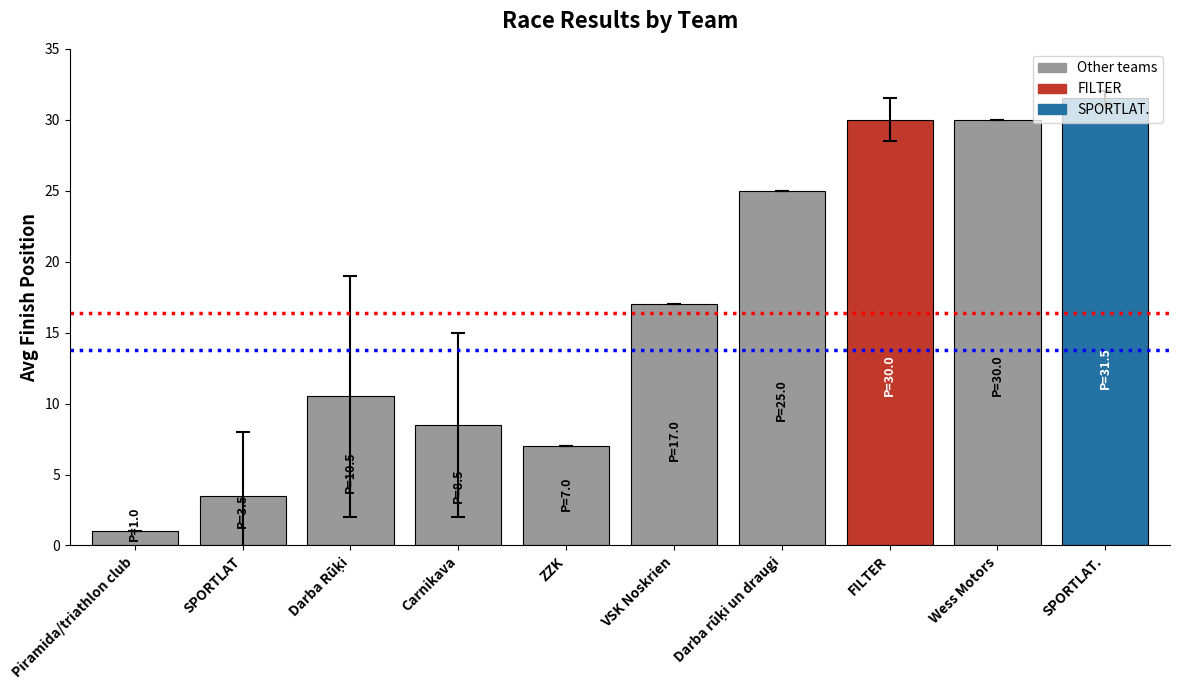

What is the change in value from ZZK to VSK Noskrien?

+10.0